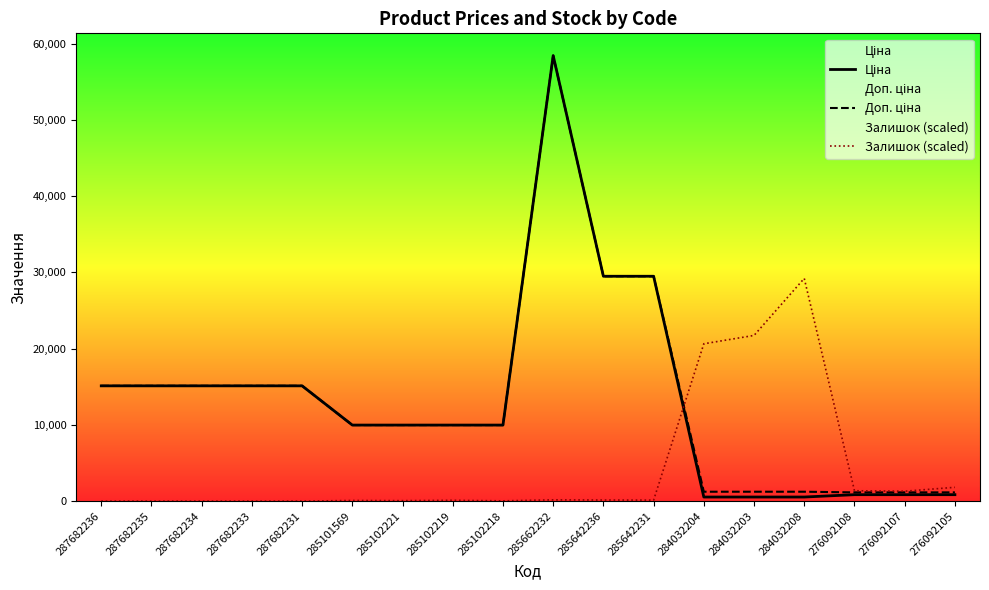

Which series has the largest range (max minus min)?

Ціна